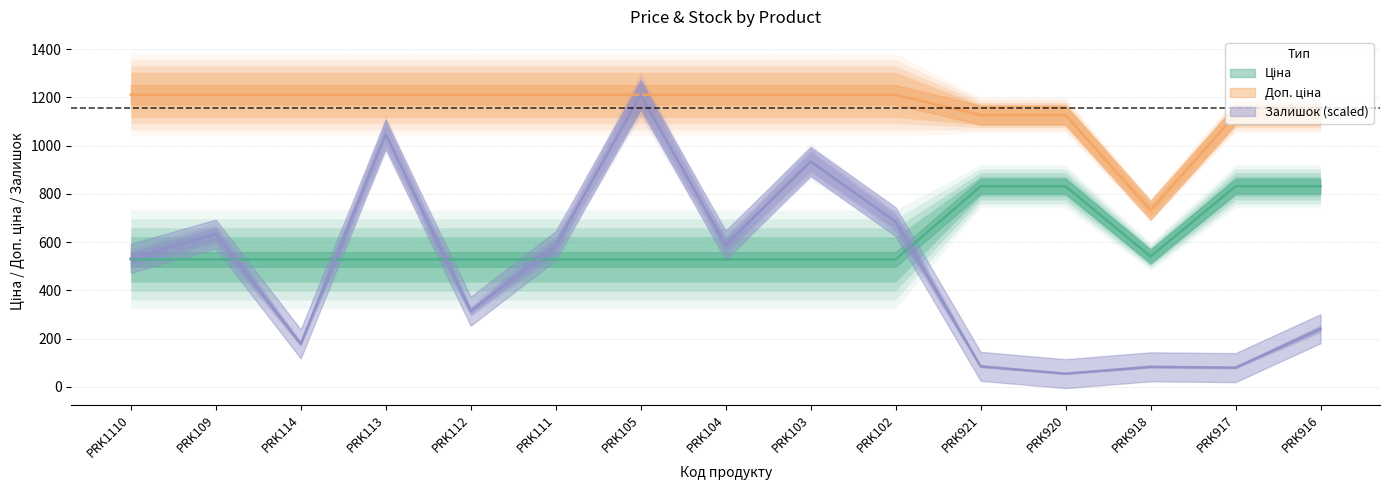

Is it true that Залишок equals 368.9 at PRK916?

False